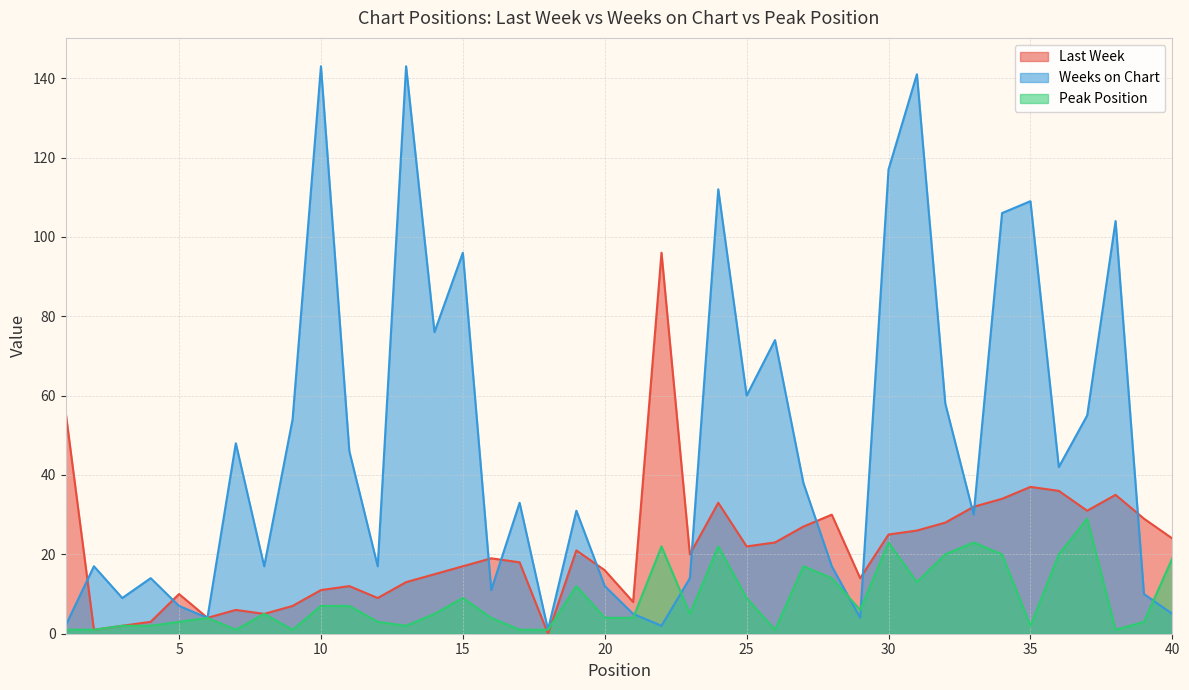

Which category has the highest value across all series?

10